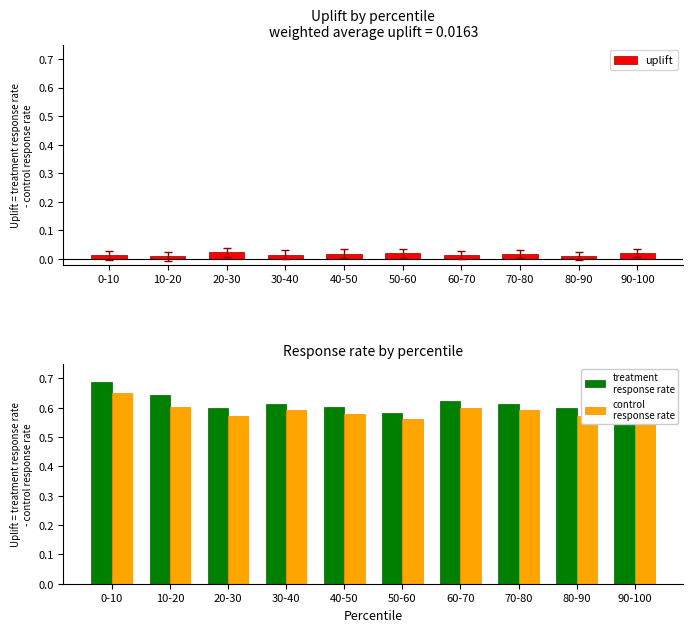

What are all the series names shown in the legend?

uplift, treatment
response rate, control
response rate